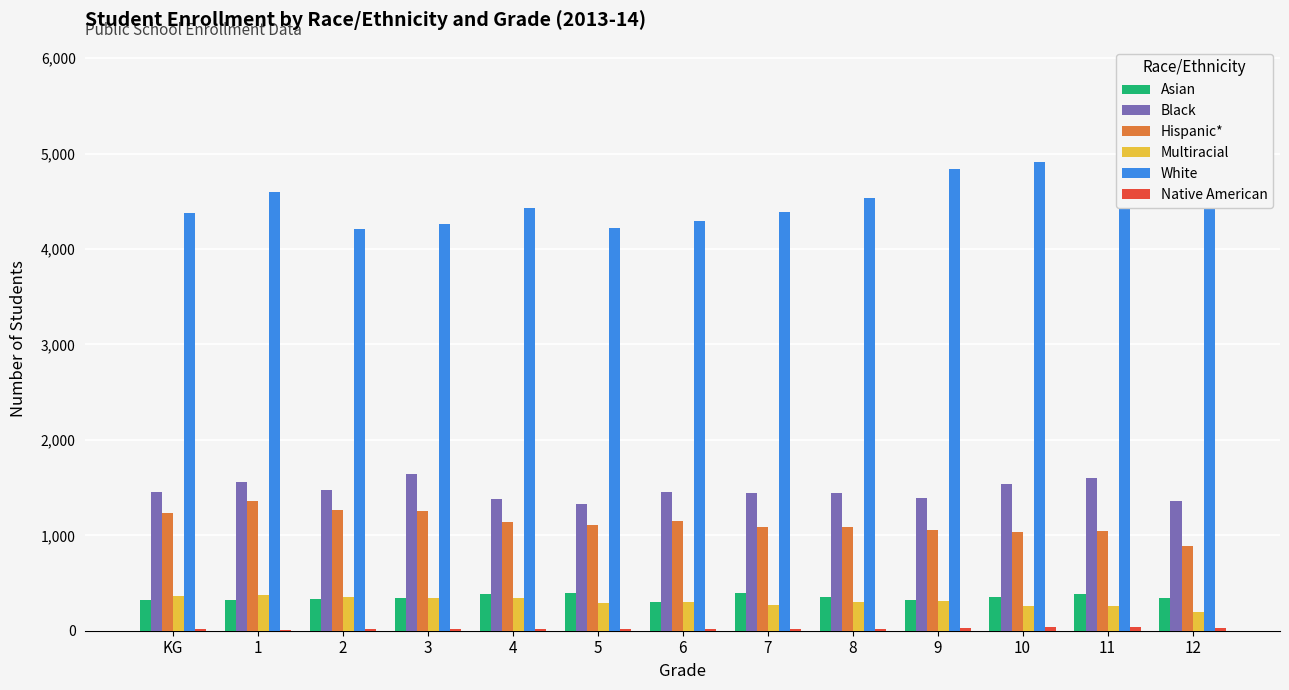

Reading right to left, list all the values displayed in this chart.

Asian: 344	382	350	317	349	391	296	399	380	345	328	327	325
Black: 1364	1599	1534	1395	1440	1445	1454	1332	1381	1643	1478	1559	1449
Hispanic*: 885	1047	1031	1058	1088	1086	1153	1106	1136	1256	1265	1356	1229
Multiracial: 197	263	257	313	305	273	304	293	342	341	357	377	364
White: 4729	5321	4916	4839	4530	4393	4296	4216	4425	4260	4213	4602	4376
Native American: 30	40	36	31	22	18	20	13	20	17	14	4	13